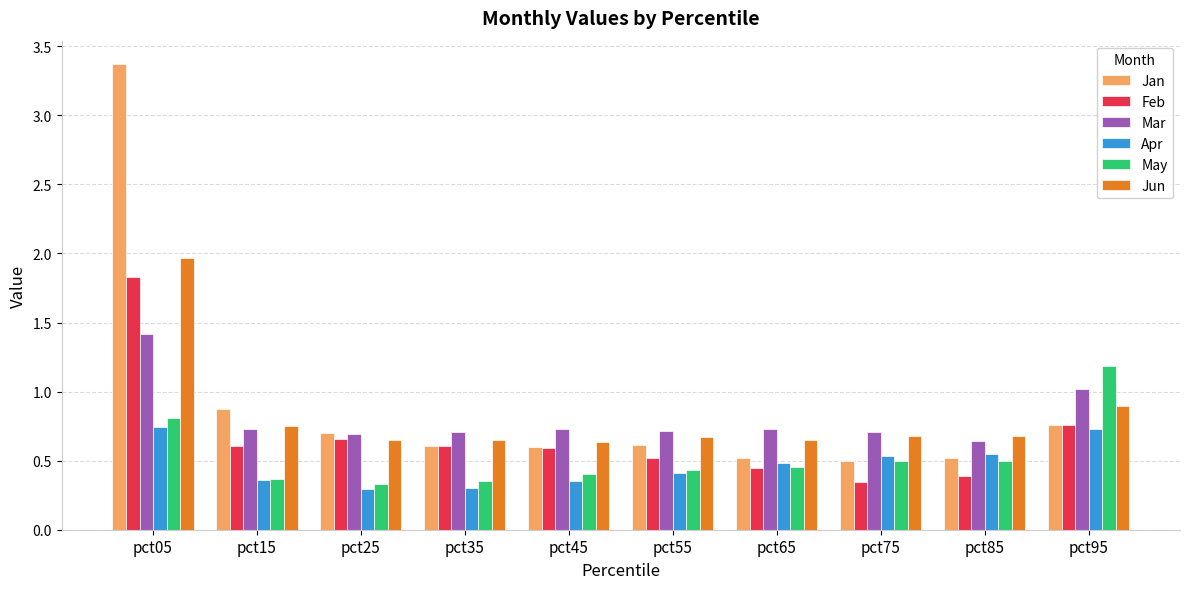

What is the maximum value for May?

1.2